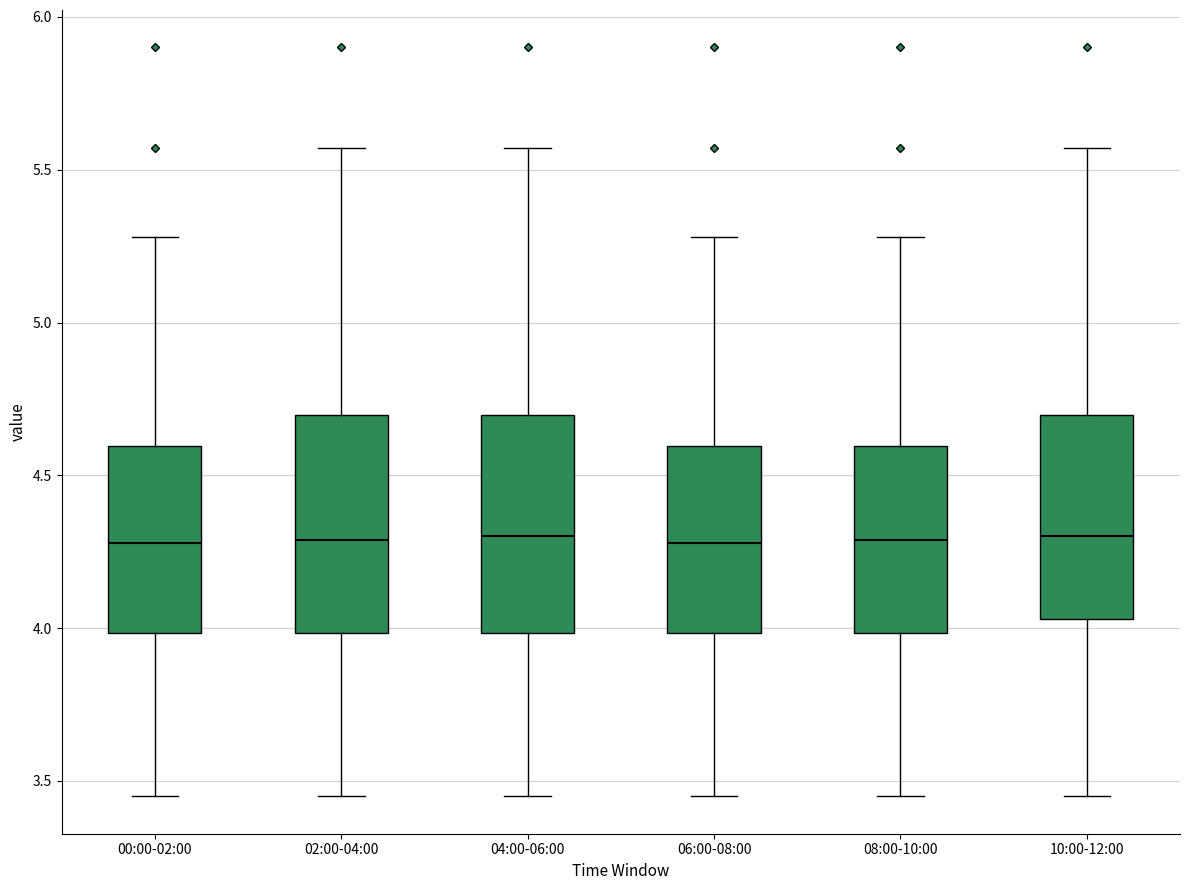

Reading left to right, read every box against the y-axis: the position of its median line, the range the box covers, and the ends of its whiskers. The values are not printed on the chart, so give them approximately, as read against the axis.

00:00-02:00: median 4.30, box 4.00 to 4.60, whiskers 3.45 to 5.30
02:00-04:00: median 4.30, box 4.00 to 4.70, whiskers 3.45 to 5.55
04:00-06:00: median 4.30, box 4.00 to 4.70, whiskers 3.45 to 5.55
06:00-08:00: median 4.30, box 4.00 to 4.60, whiskers 3.45 to 5.30
08:00-10:00: median 4.30, box 4.00 to 4.60, whiskers 3.45 to 5.30
10:00-12:00: median 4.30, box 4.05 to 4.70, whiskers 3.45 to 5.55